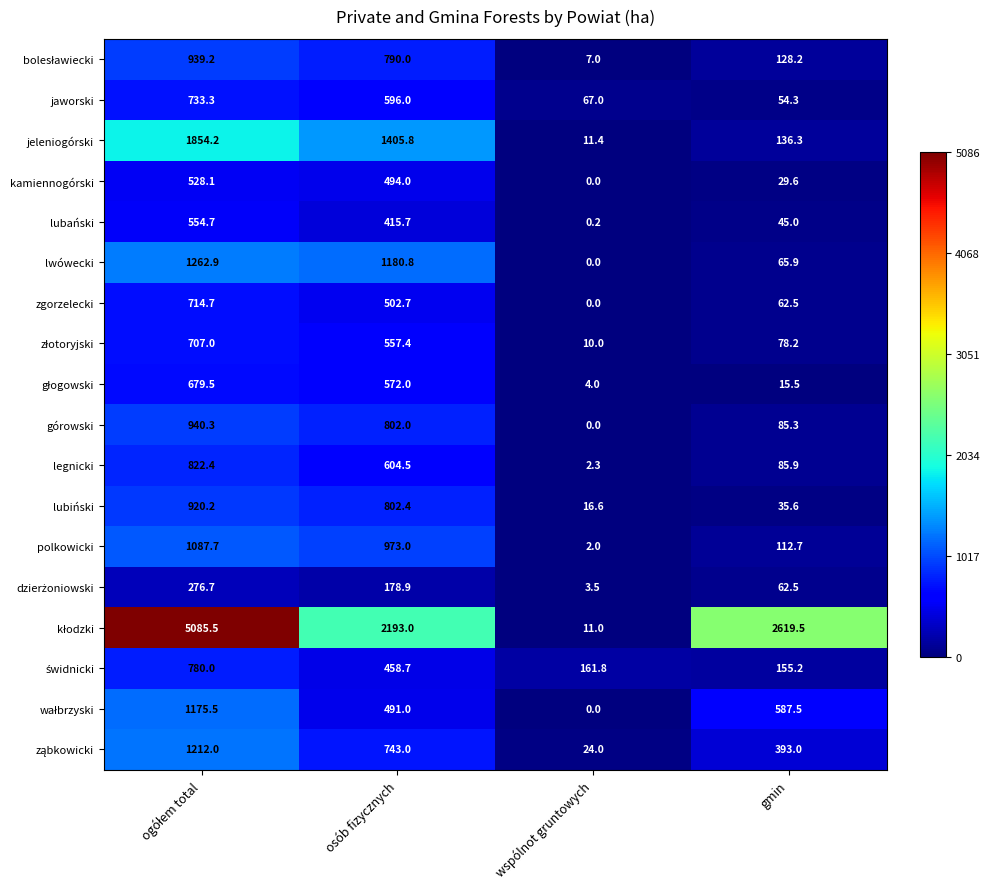

At how many categories does at least one series exceed 473?

3